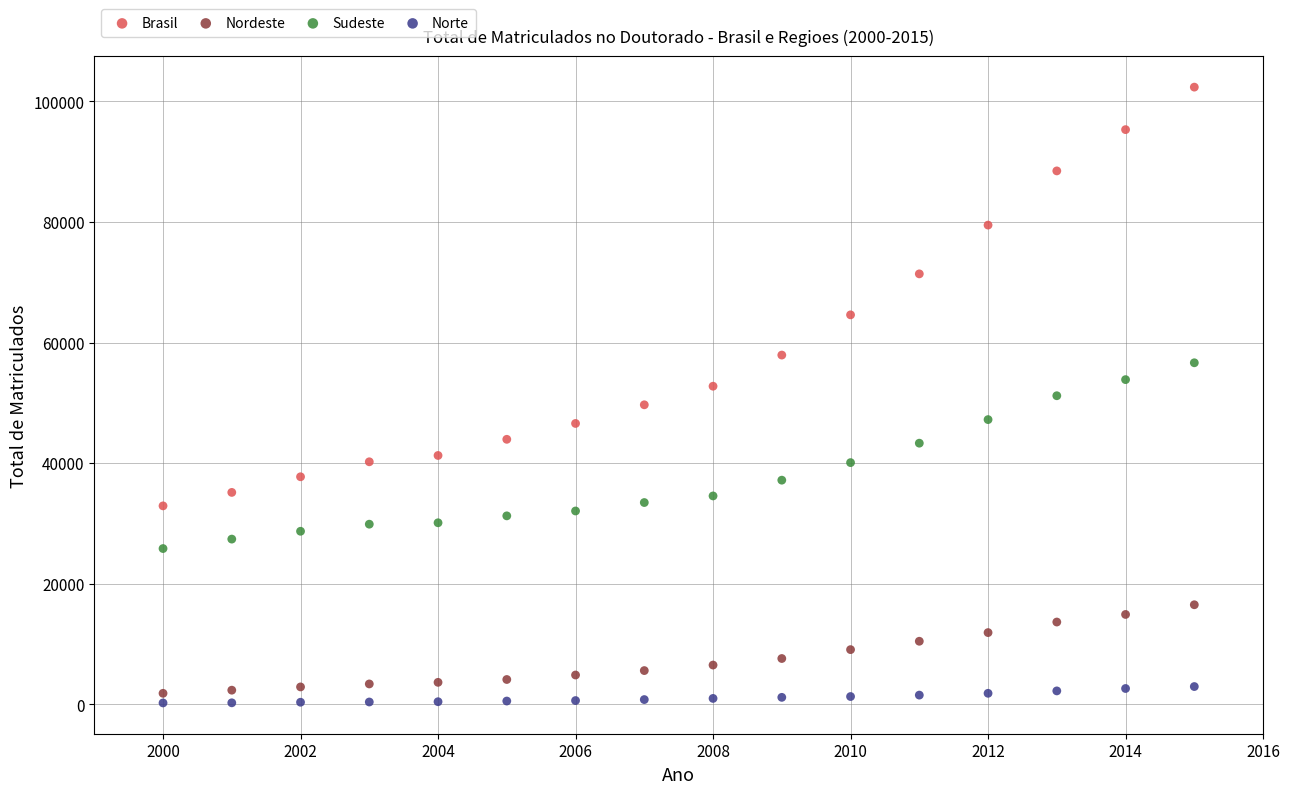

Which series has the largest Y range (max minus min)?

Brasil